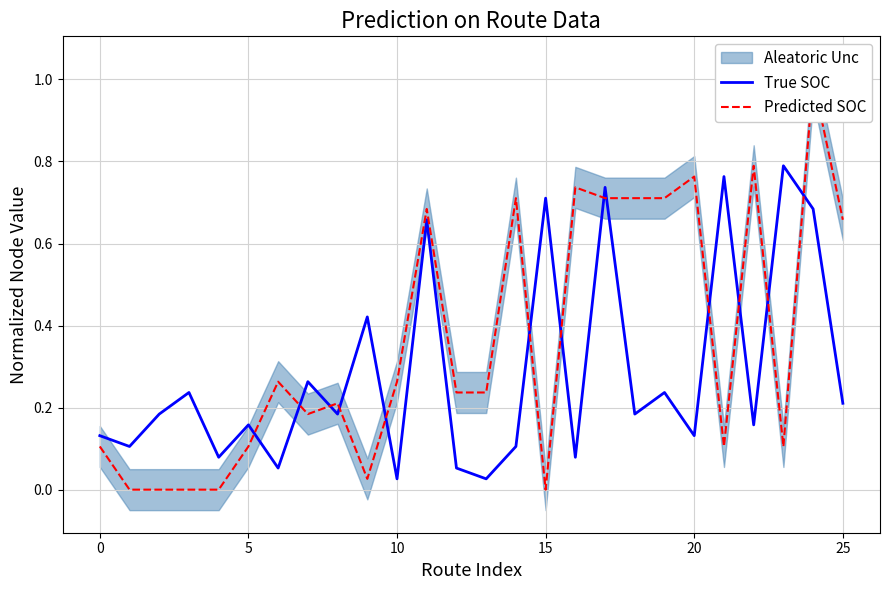

Between 10 and 22, which series saw the biggest shift?

Predicted SOC